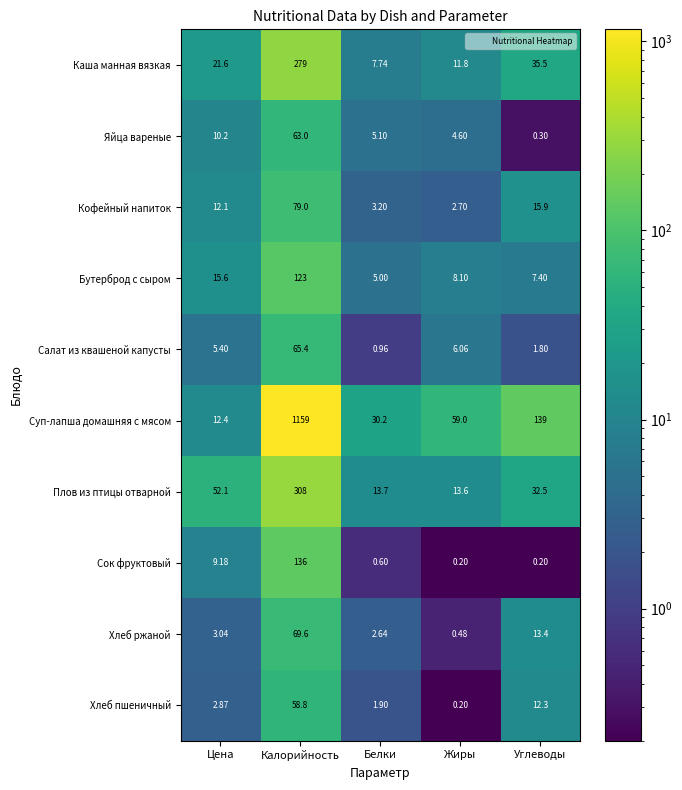

At which label does Бутерброд с сыром reach its peak?

Калорийность